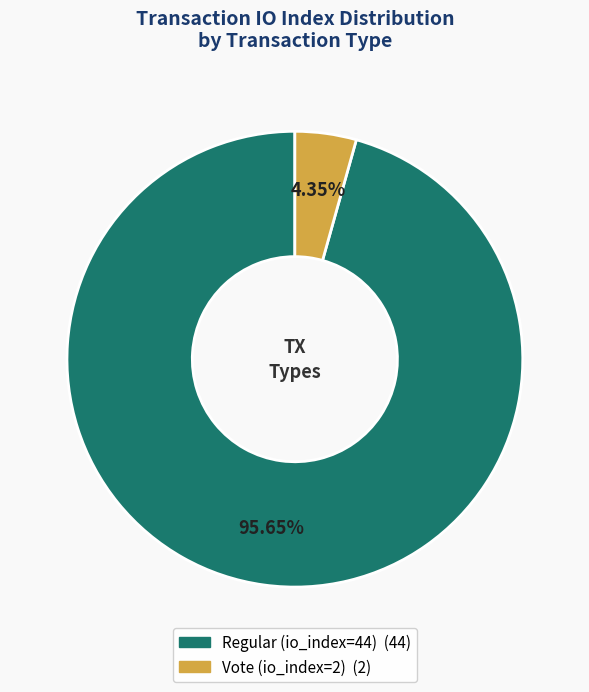

What percentage is NOT represented by Regular (io_index=44)?

4.3%